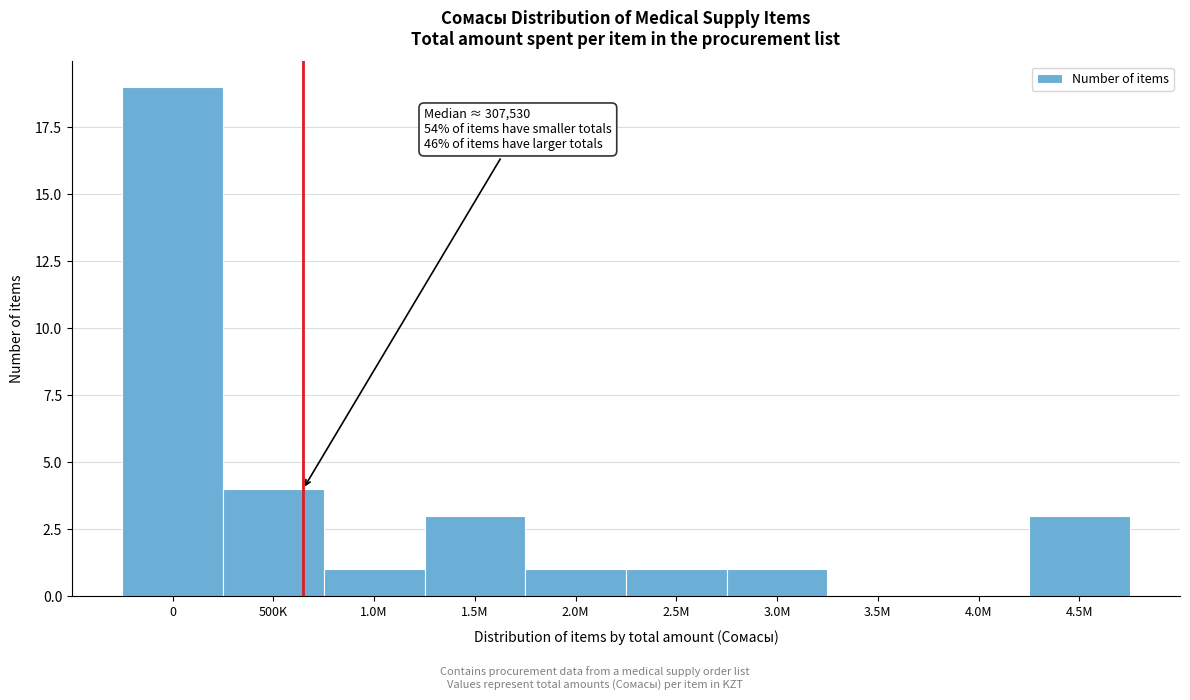

Reading left to right, what are all the values shown in this chart?

0=19	500K=4	1.0M=1	1.5M=3	2.0M=1	2.5M=1	3.0M=1	3.5M=0	4.0M=0	4.5M=3